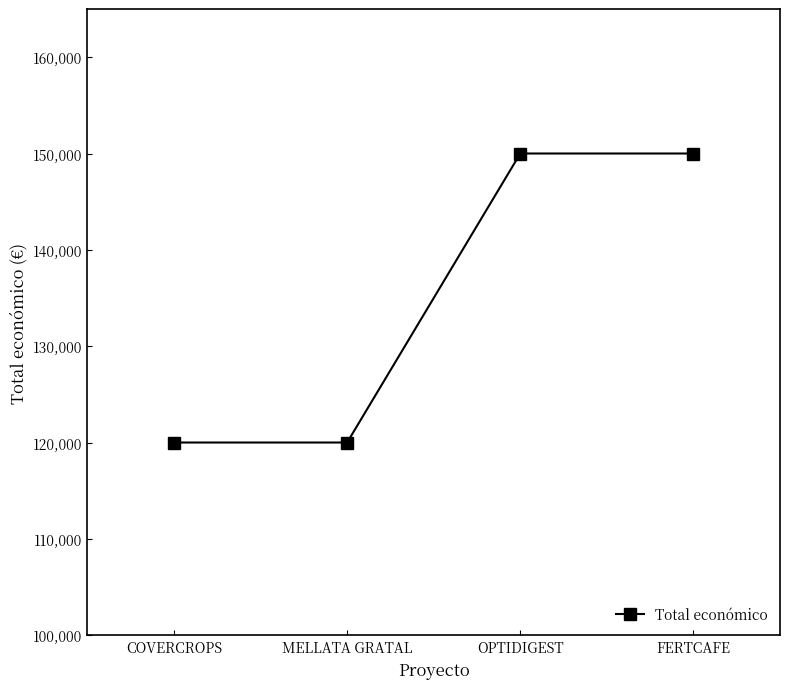

What is the value of the 4th point from the left?

150000